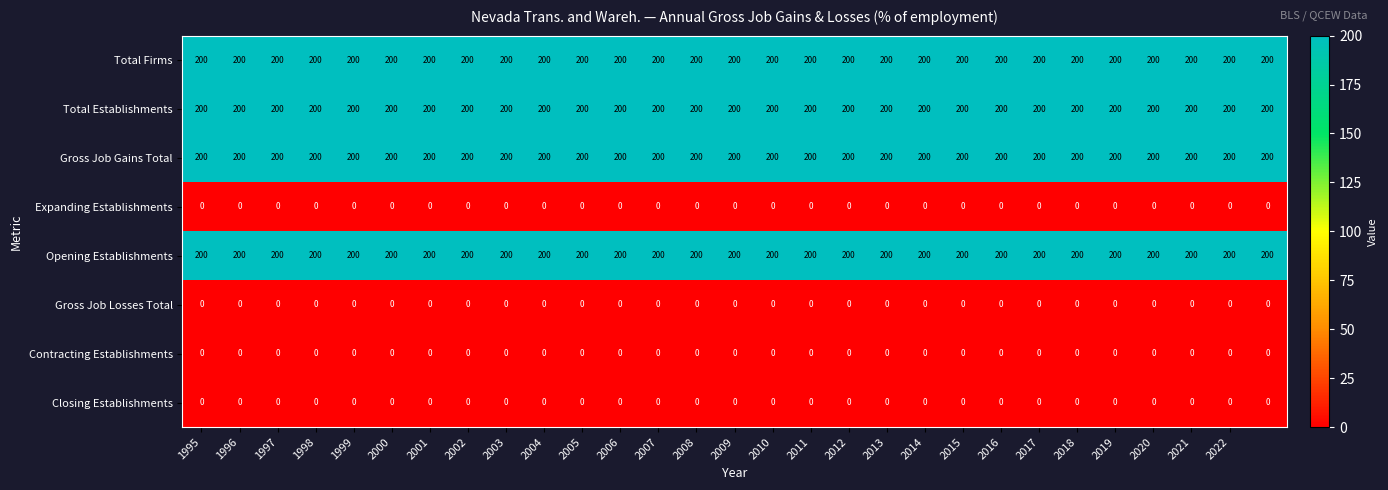

At how many categories does at least one series exceed 5?

29